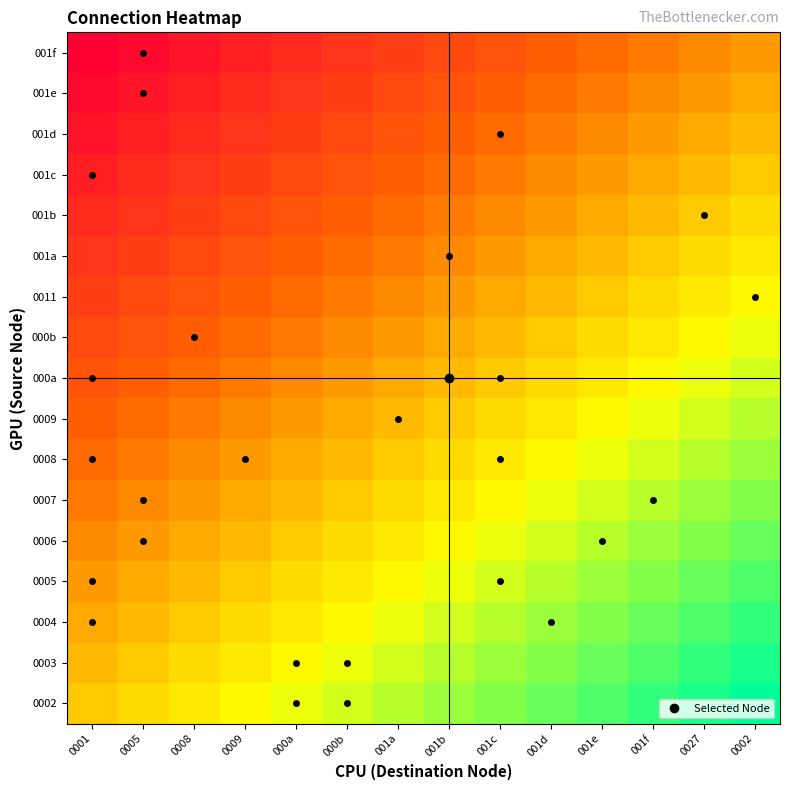

List the series in order of their peak value, lowest first.

001f, 001e, 001d, 001c, 001b, 001a, 0011, 000b, 000a, 0009, 0008, 0007, 0006, 0005, 0004, 0003, 0002